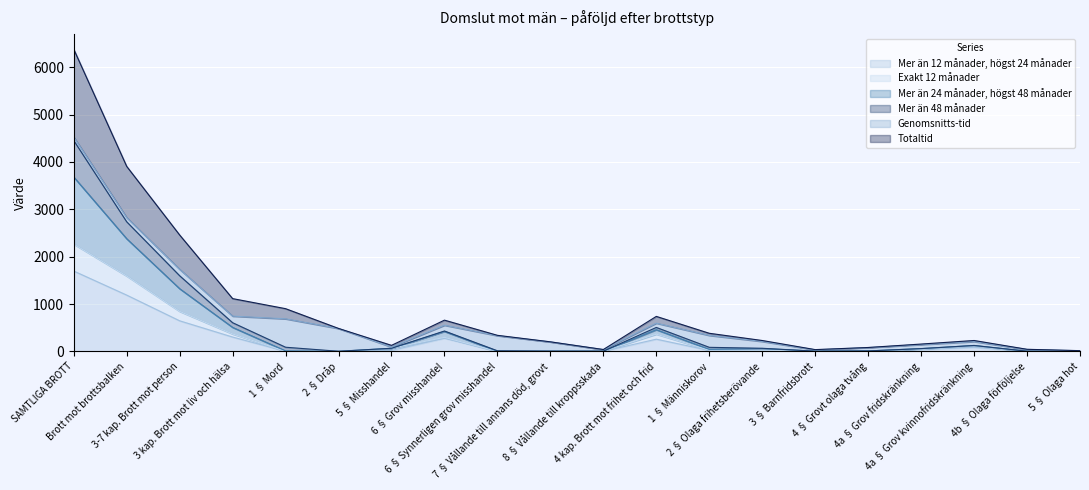

Where is the first local maximum for Mer än 24 månader, högst 48 månader?

6 § Grov misshandel